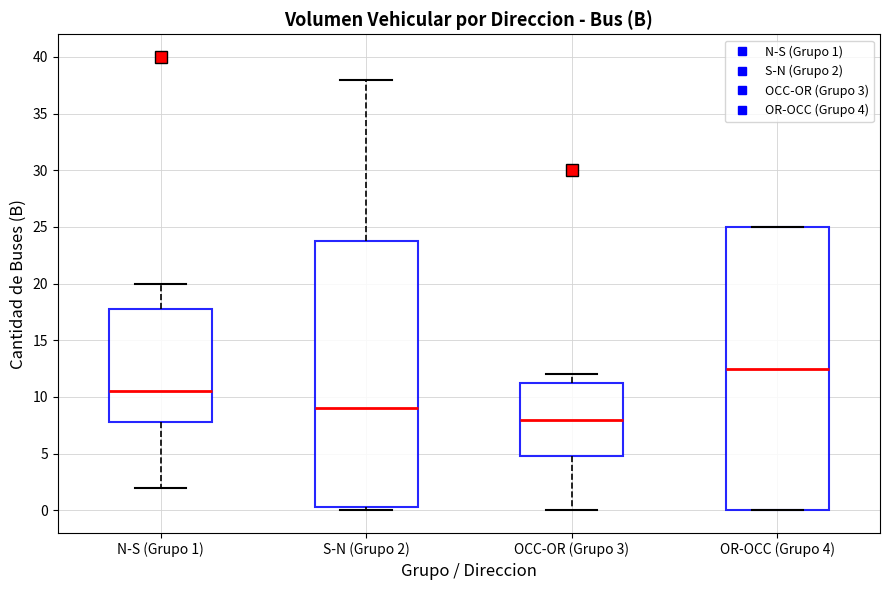

Reading left to right, transcribe this box plot: for each box, give where its median line is, the range the box spans, and where its two whiskers end, as read against the y-axis. The values are not printed on the chart, so give them approximately, as read against the axis.

N-S (Grupo 1): median 10.5, box 8.0 to 18.0, whiskers 2.0 to 20.0
S-N (Grupo 2): median 9.0, box 0.5 to 24.0, whiskers 0.0 to 38.0
OCC-OR (Grupo 3): median 8.0, box 5.0 to 11.5, whiskers 0.0 to 12.0
OR-OCC (Grupo 4): median 12.5, box 0.0 to 25.0, whiskers 0.0 to 25.0